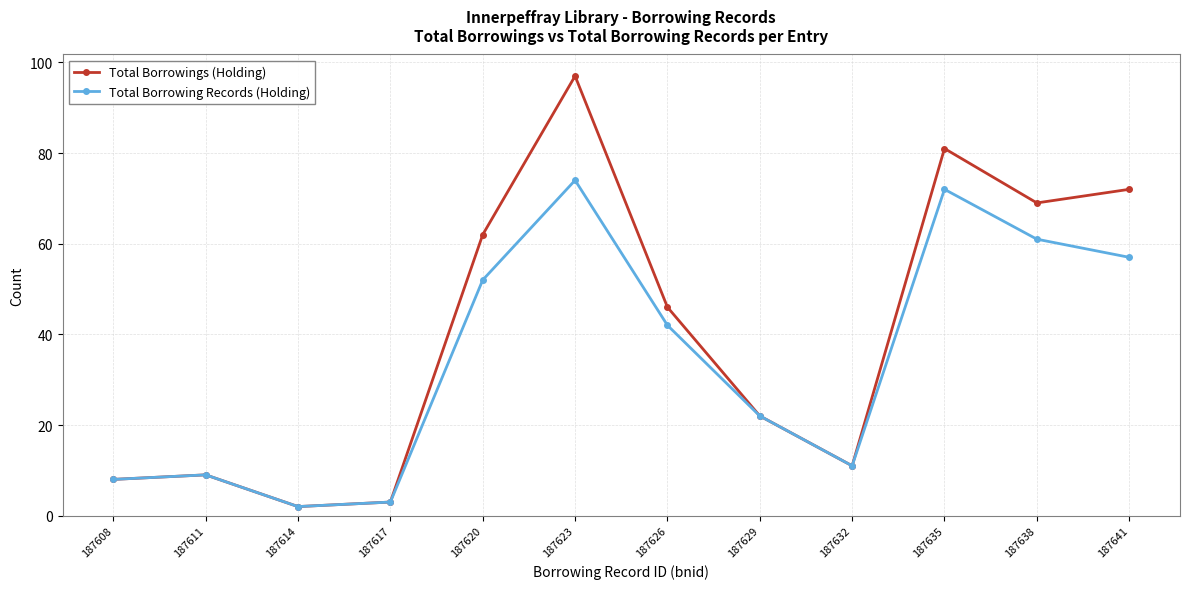

What is the difference between the second highest and second lowest values in the Total Borrowing Records (Holding) series?

69